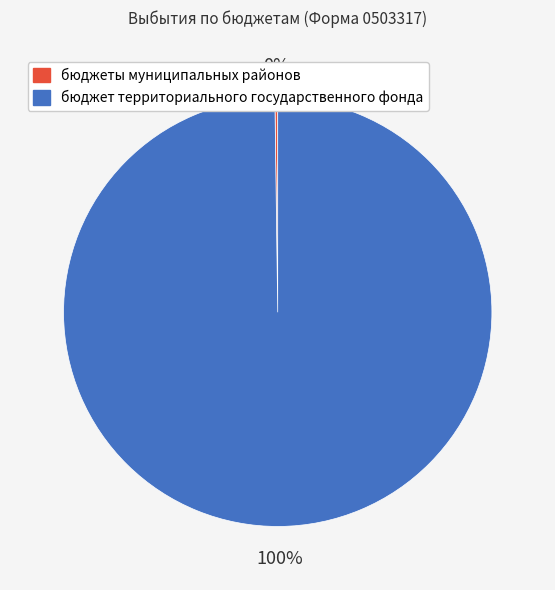

Which category has the biggest portion of the pie?

бюджет территориального государственного фонда